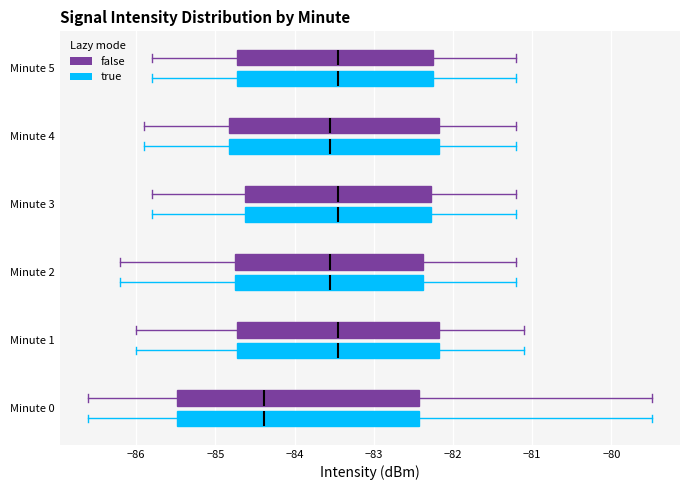

Reading bottom to top, read every box against the x-axis: the position of its median line, the range the box covers, and the ends of its whiskers. The values are not printed on the chart, so give them approximately, as read against the axis.

Minute 0 (true): median -84.4, box -85.5 to -82.4, whiskers -86.6 to -79.5
Minute 0 (false): median -84.4, box -85.5 to -82.4, whiskers -86.6 to -79.5
Minute 1 (true): median -83.4, box -84.7 to -82.2, whiskers -86.0 to -81.1
Minute 1 (false): median -83.4, box -84.7 to -82.2, whiskers -86.0 to -81.1
Minute 2 (true): median -83.5, box -84.7 to -82.4, whiskers -86.2 to -81.2
Minute 2 (false): median -83.5, box -84.7 to -82.4, whiskers -86.2 to -81.2
Minute 3 (true): median -83.4, box -84.6 to -82.3, whiskers -85.8 to -81.2
Minute 3 (false): median -83.4, box -84.6 to -82.3, whiskers -85.8 to -81.2
Minute 4 (true): median -83.5, box -84.8 to -82.2, whiskers -85.9 to -81.2
Minute 4 (false): median -83.5, box -84.8 to -82.2, whiskers -85.9 to -81.2
Minute 5 (true): median -83.4, box -84.7 to -82.2, whiskers -85.8 to -81.2
Minute 5 (false): median -83.4, box -84.7 to -82.2, whiskers -85.8 to -81.2